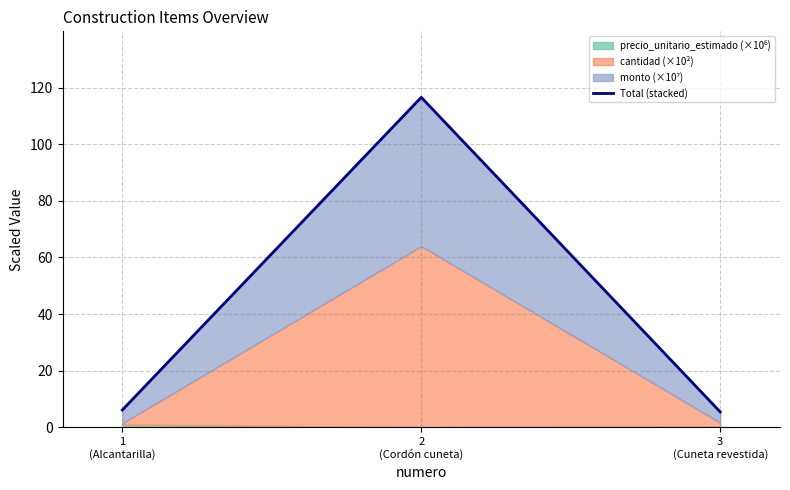

Where does the data first go above 6?

1
(Alcantarilla)